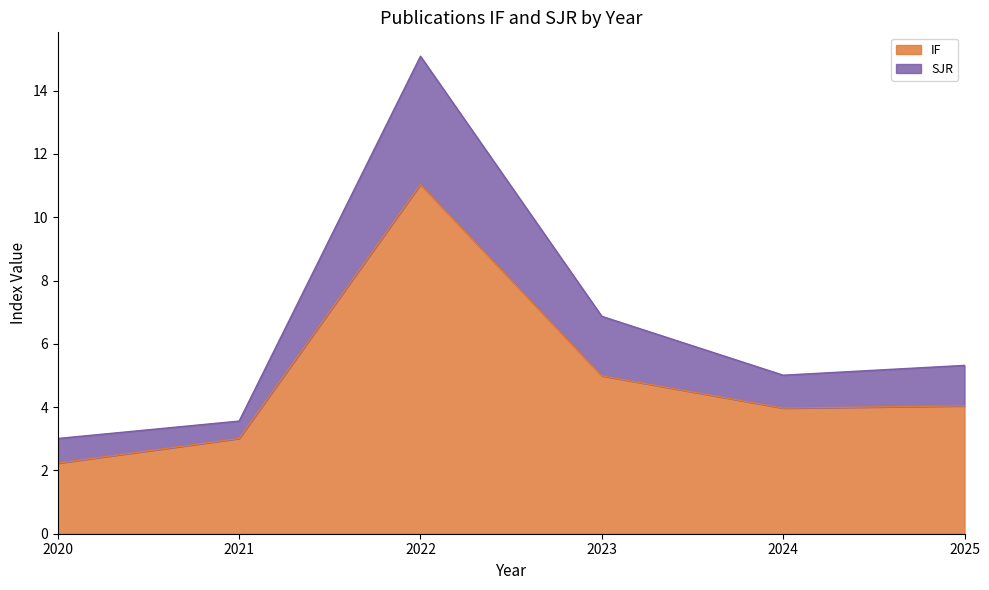

True or false: SJR and IF intersect in this chart.

False